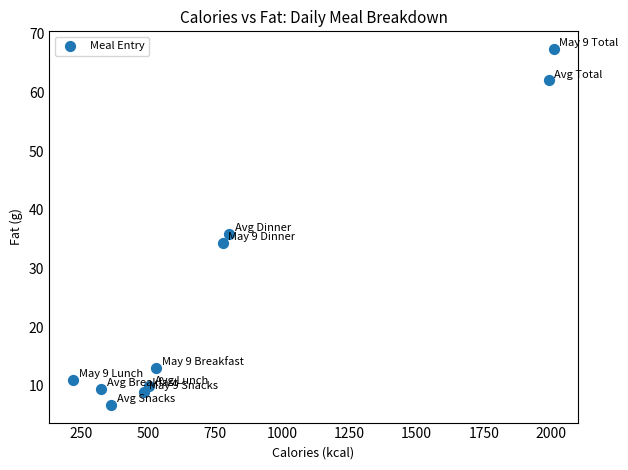

What is the average Y value?

25.9